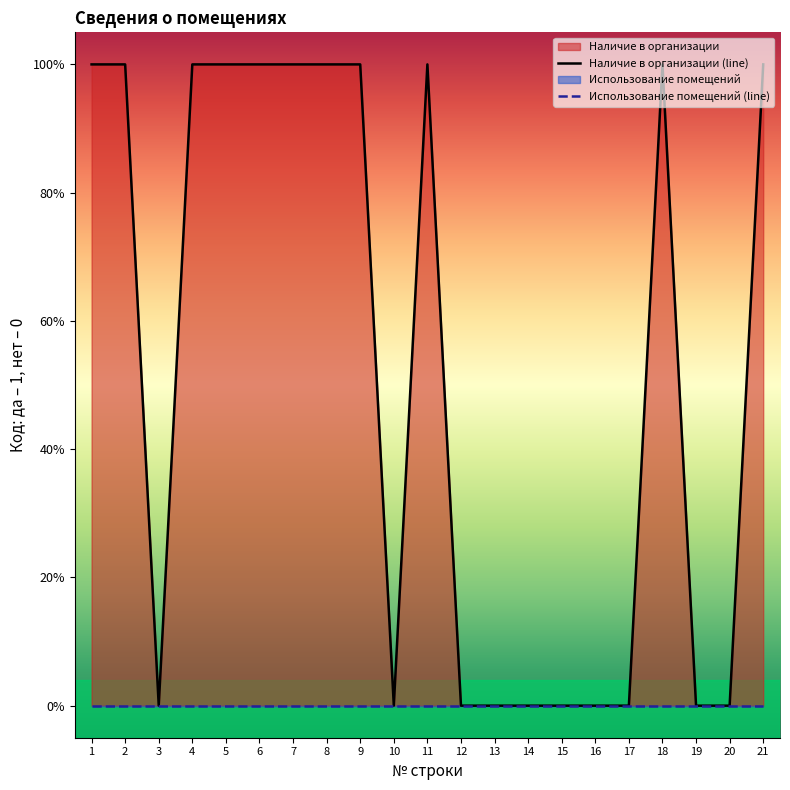

True or false: Использование помещений (line) and Наличие в организации (line) intersect in this chart.

False